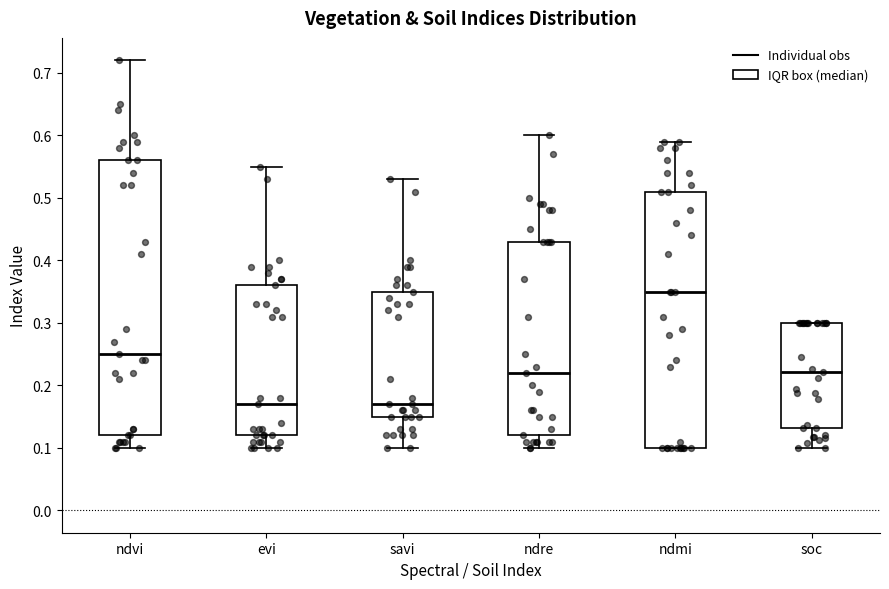

Reading left to right, transcribe this box plot: for each box, give where its median line is, the range the box spans, and where its two whiskers end, as read against the y-axis. The values are not printed on the chart, so give them approximately, as read against the axis.

ndvi: median 0.25, box 0.12 to 0.56, whiskers 0.10 to 0.72
evi: median 0.17, box 0.12 to 0.36, whiskers 0.10 to 0.55
savi: median 0.17, box 0.15 to 0.35, whiskers 0.10 to 0.53
ndre: median 0.22, box 0.12 to 0.43, whiskers 0.10 to 0.60
ndmi: median 0.35, box 0.10 to 0.51, whiskers 0.10 to 0.59
soc: median 0.22, box 0.13 to 0.30, whiskers 0.10 to 0.30